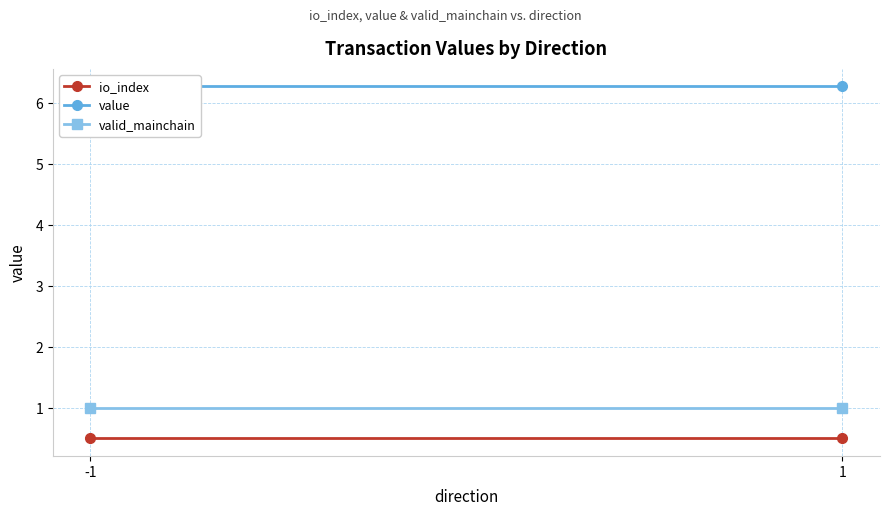

What are all the series names shown in the legend?

io_index, value, valid_mainchain